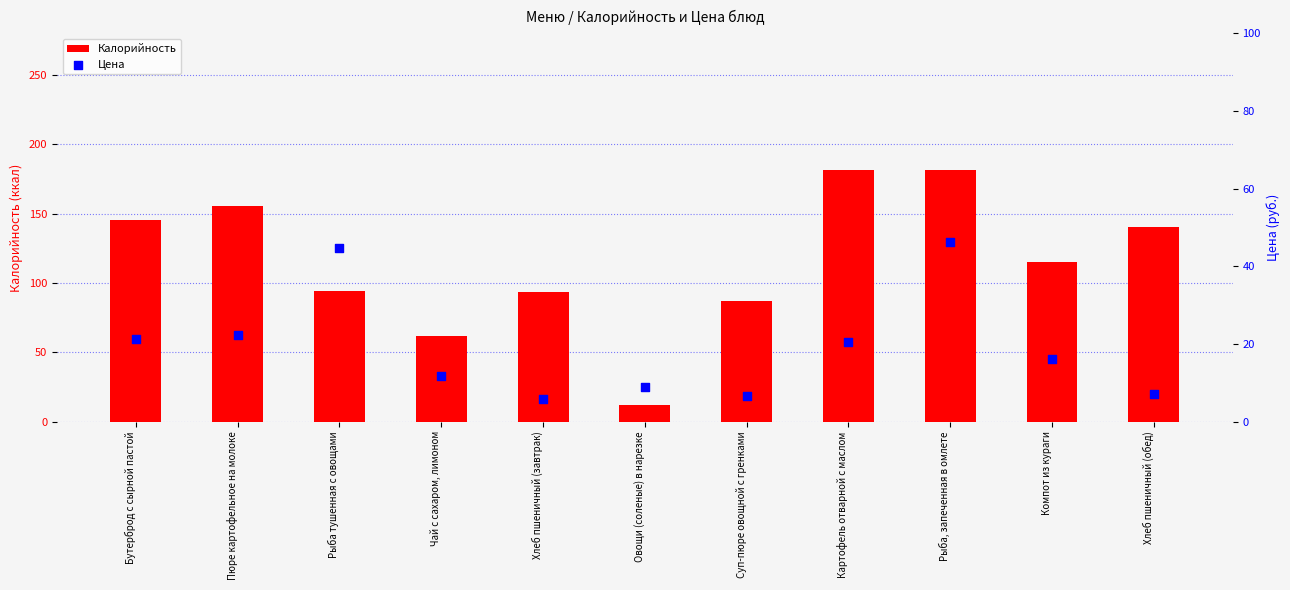

Which series contains the lowest Y value?

Цена